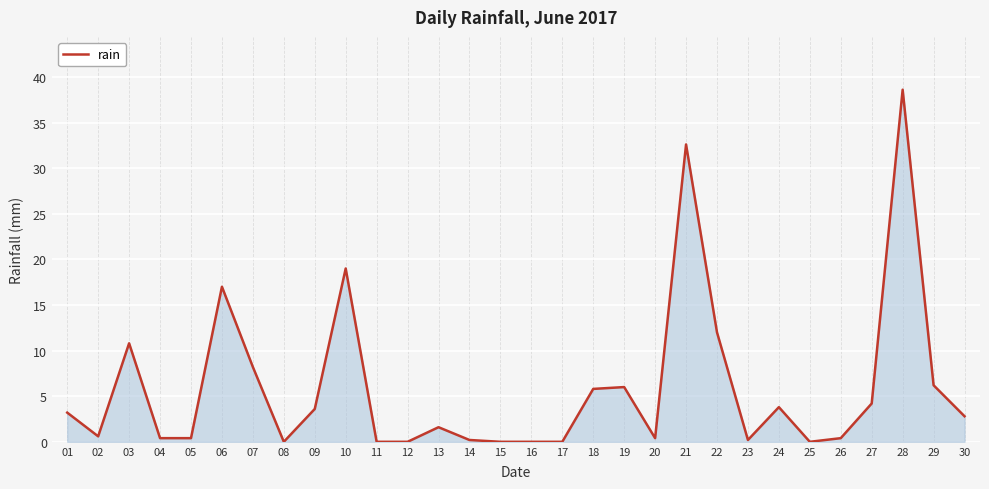

At which category does the data reach its first local valley?

02